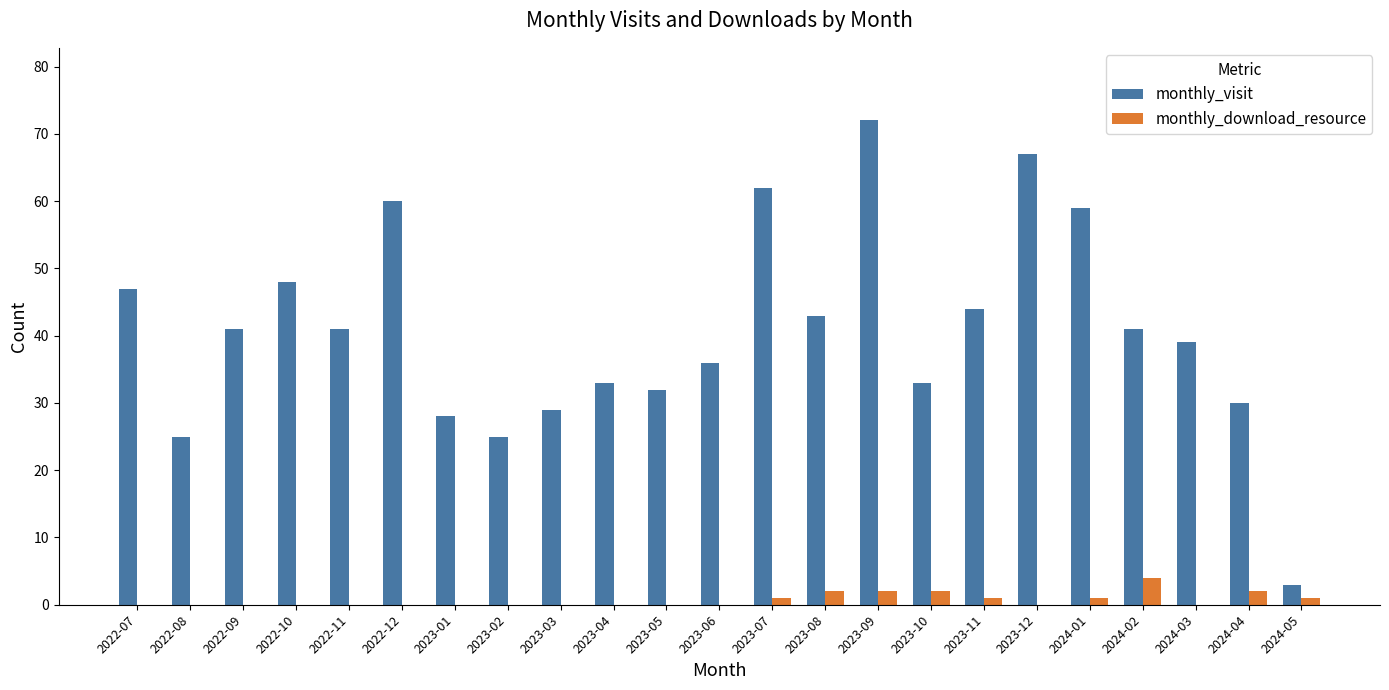

Is it true that monthly_visit equals 59 at 2024-01?

True